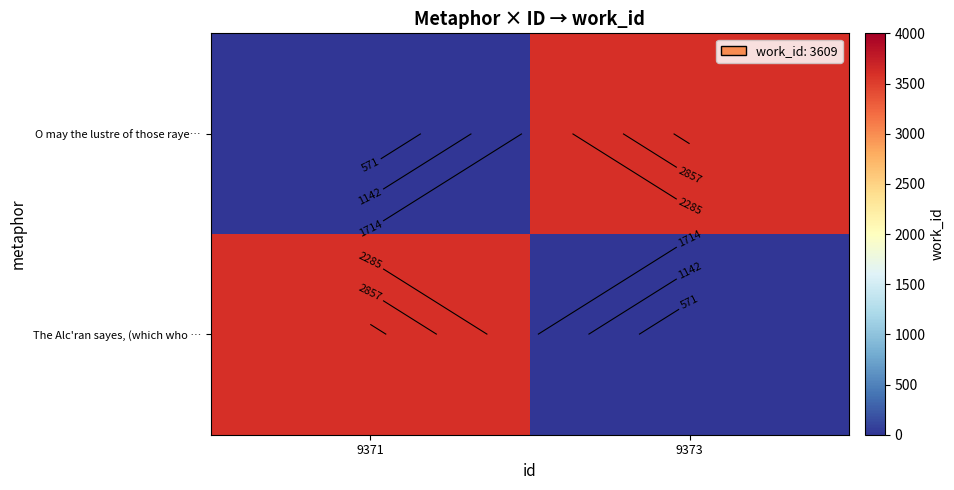

What is the total value across all series at 9373?

3609